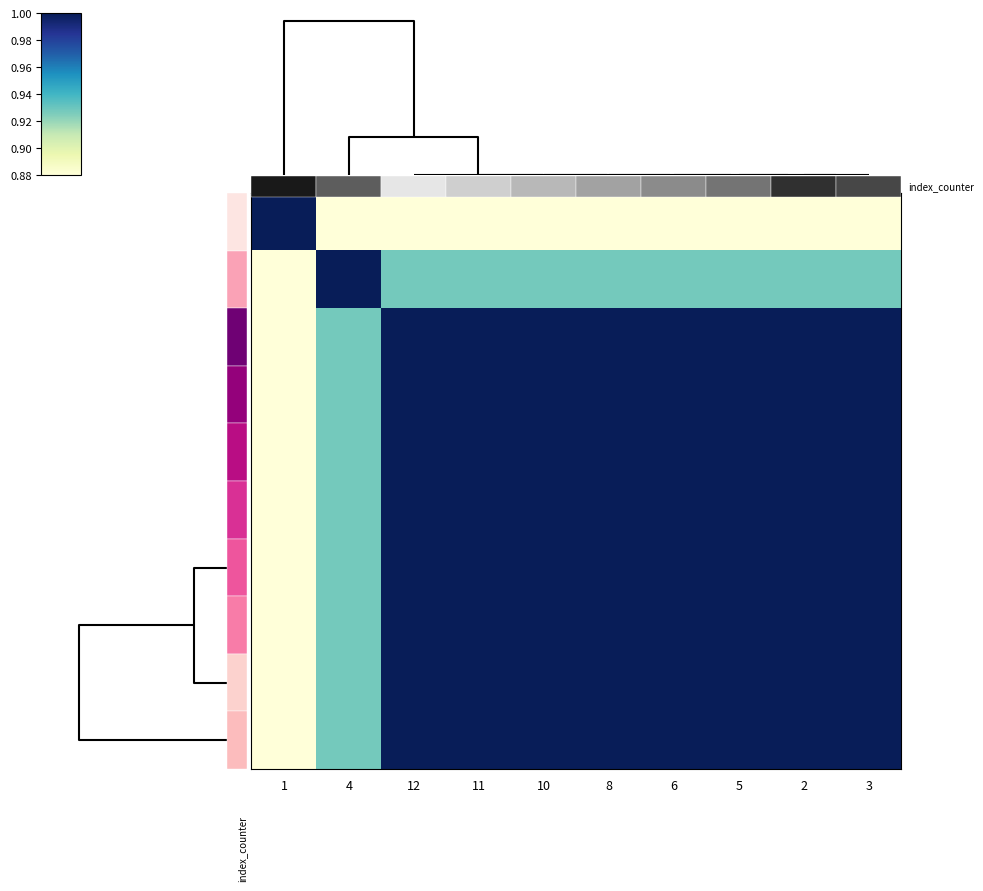

How many values in the 5 series are below 1?

2